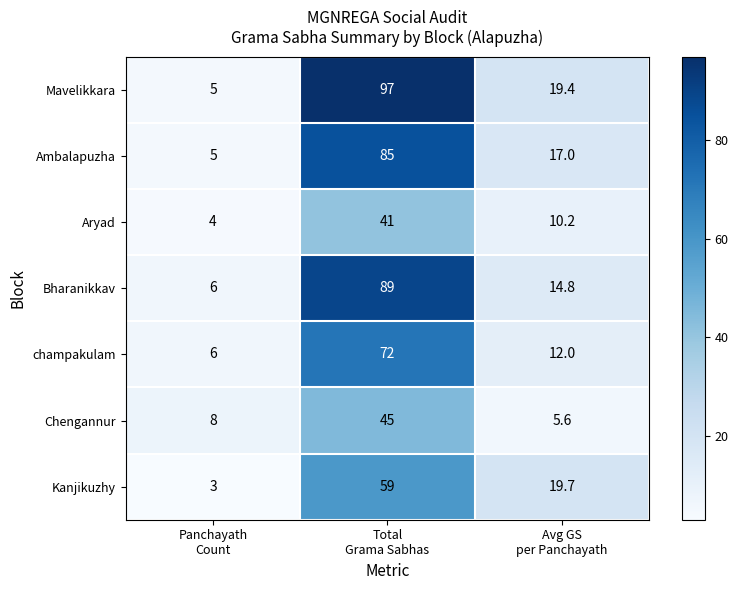

List the series in order of their peak value, lowest first.

Aryad, Chengannur, Kanjikuzhy, champakulam, Ambalapuzha, Bharanikkav, Mavelikkara